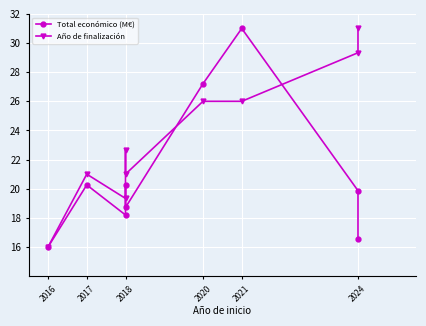

Where is the first local maximum for Año de finalización?

2017